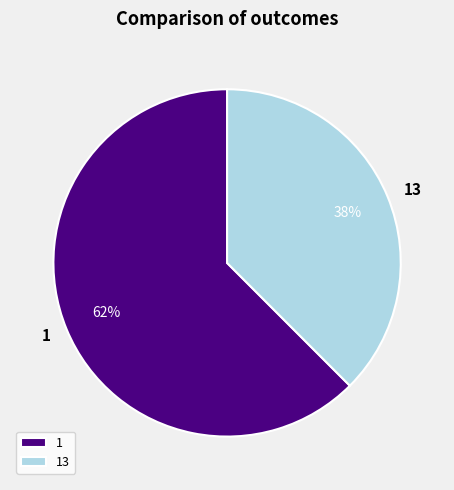

Combined, do 1 and 13 account for over 50%?

Yes